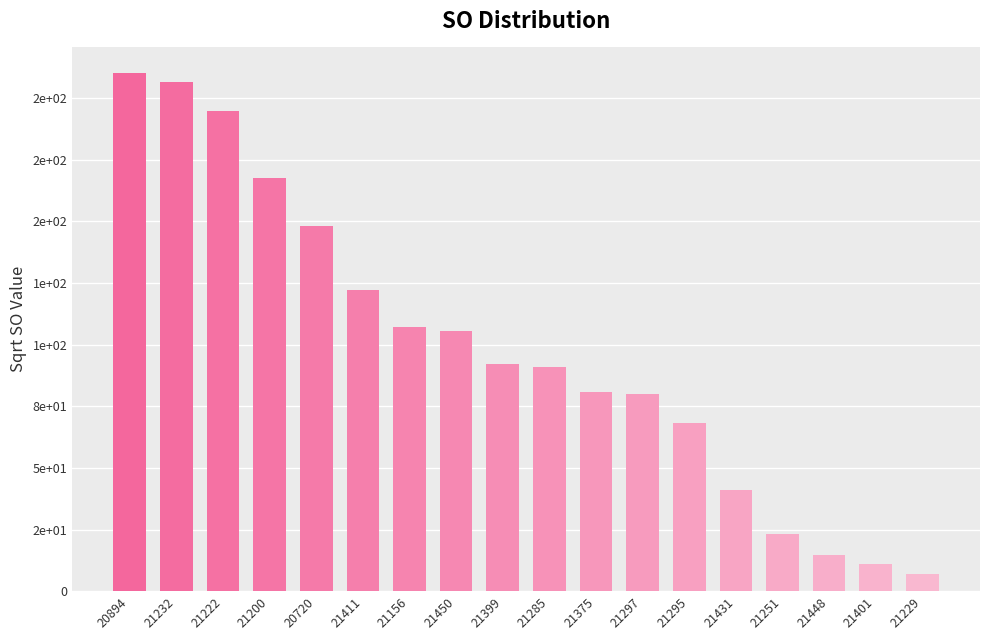

Does the chart contain any negative values?

No